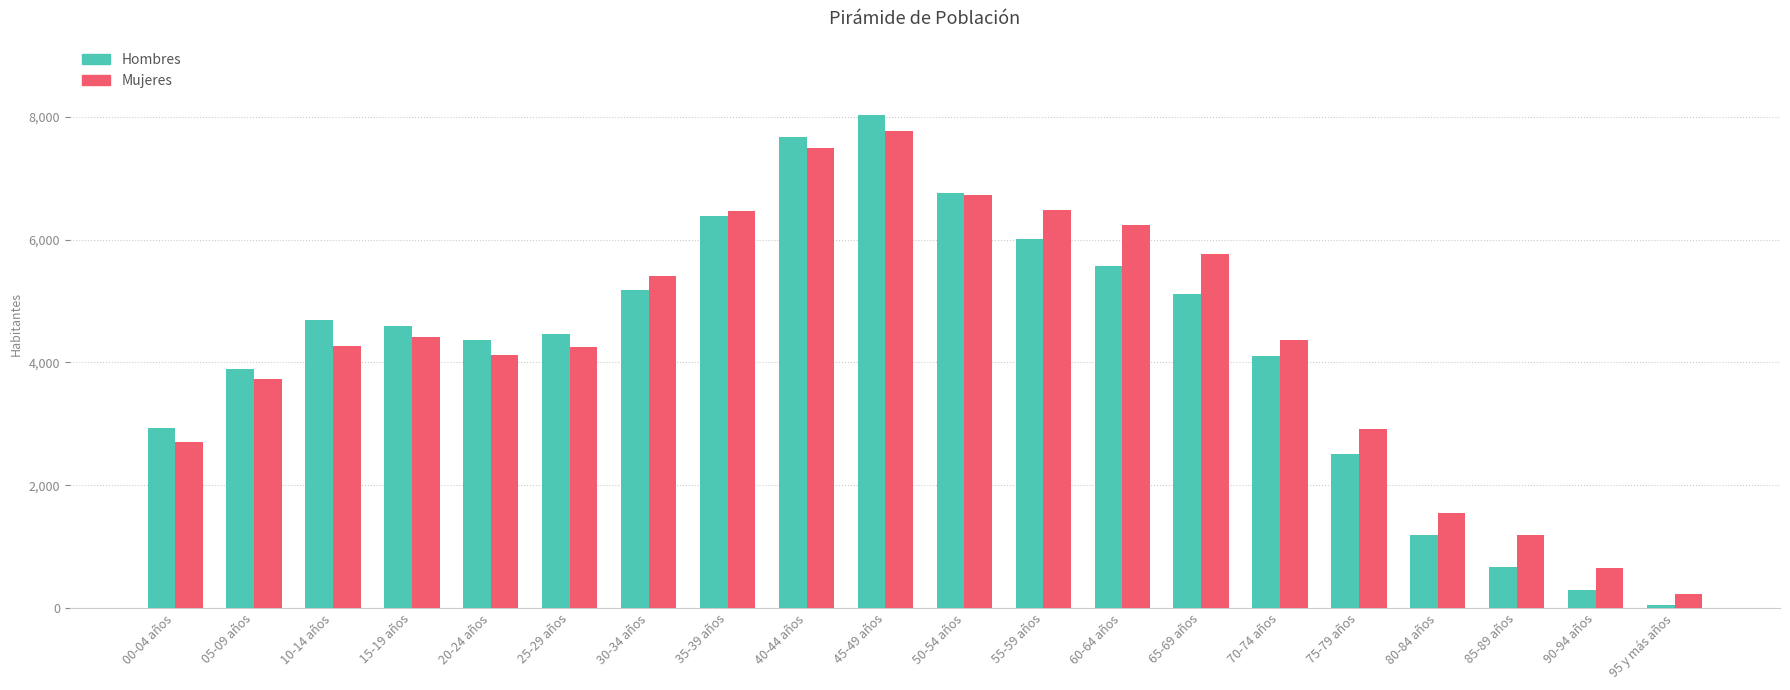

How many groups of bars are there?

20